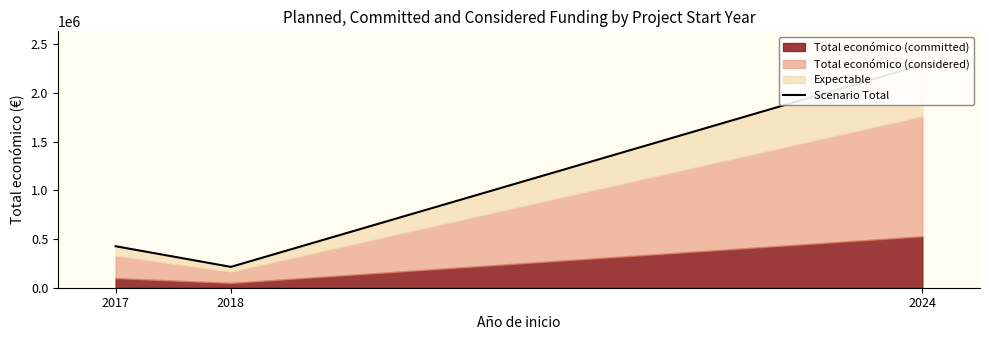

How many values exceed 426067?

2